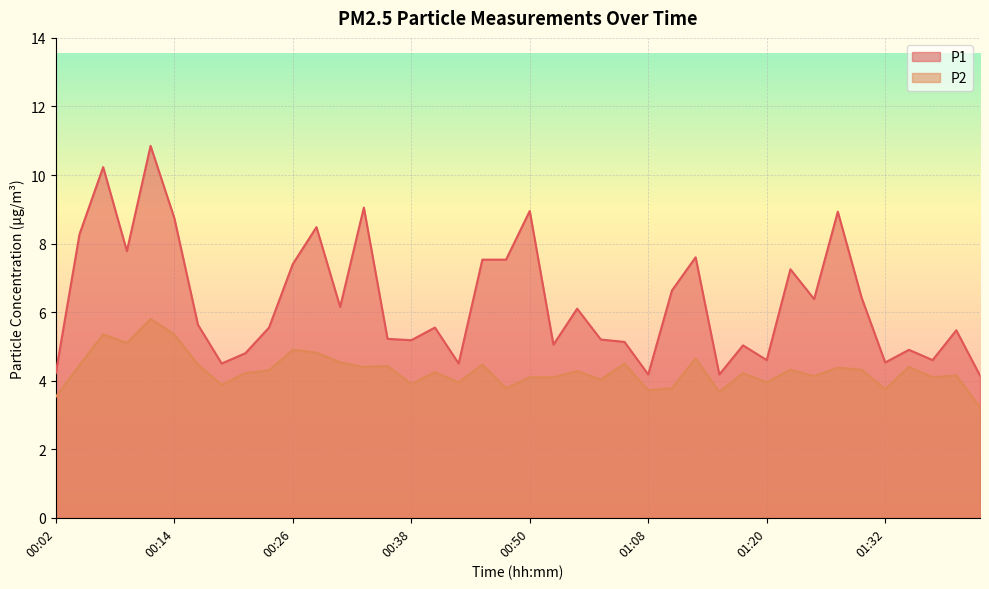

Is the value of P2 at 01:17 greater than the value of P1 at 00:41?

No